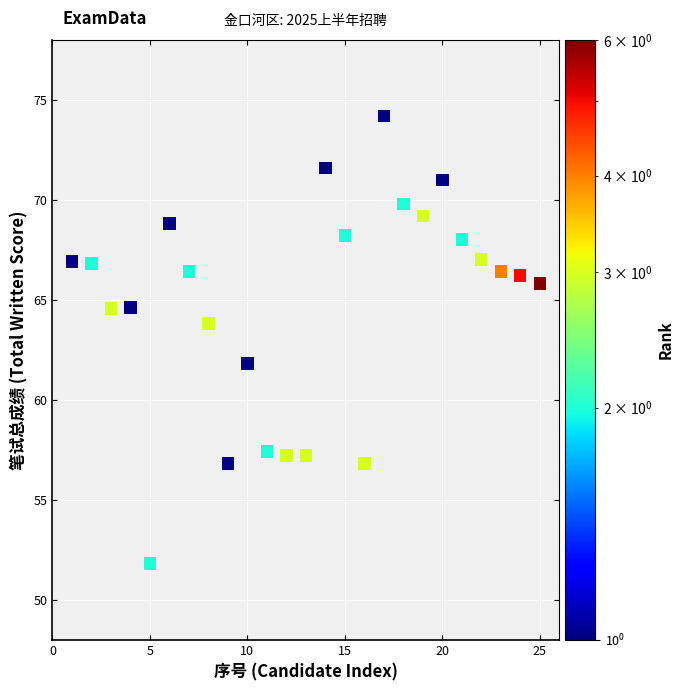

What Y value in the scatter plot is closest to 63?

63.8